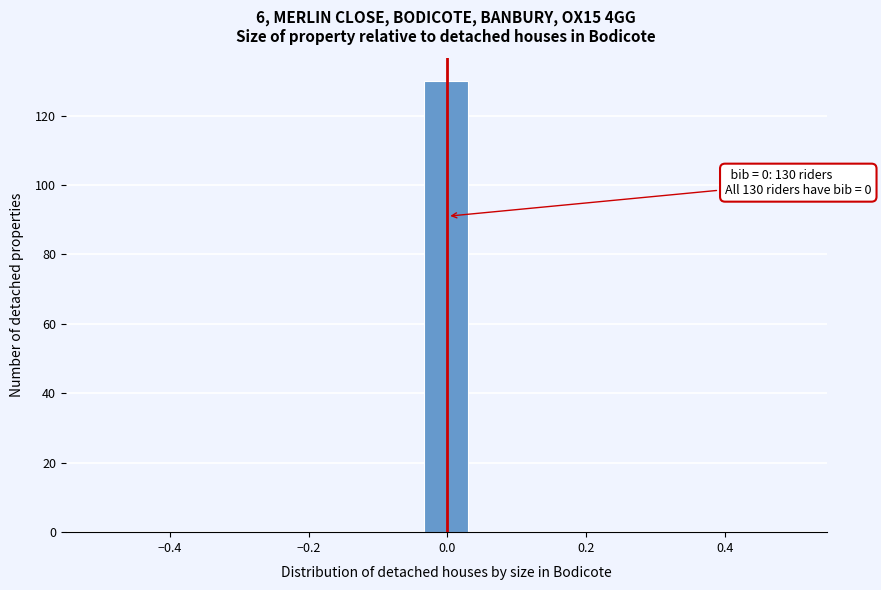

Read against the x-axis, roughly where is the centre of the tallest bar?

0.00